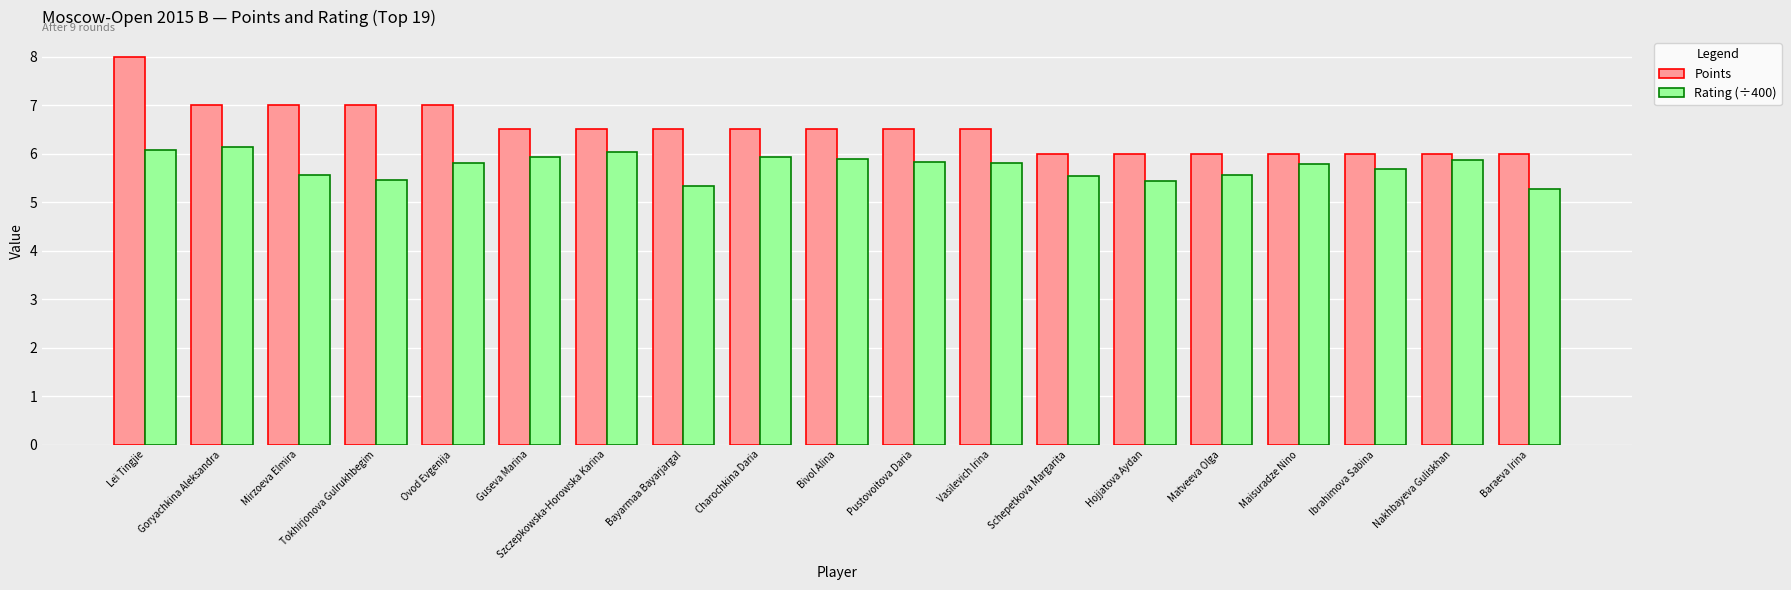

What is the difference between the maximum and minimum values in the Points series?

2.0